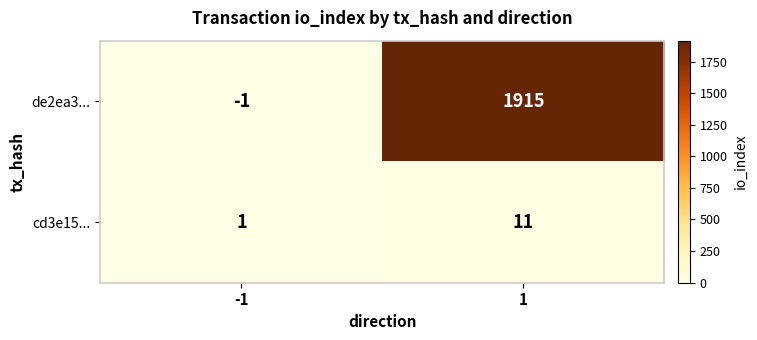

What is the sum of the cd3e15... values at 1 and -1?

12